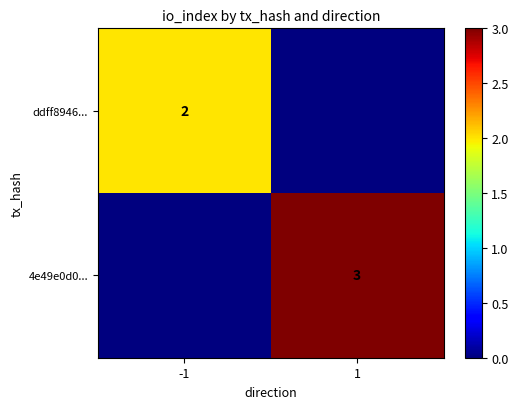

The ddff8946... series shows 4 at -1. True or false?

False